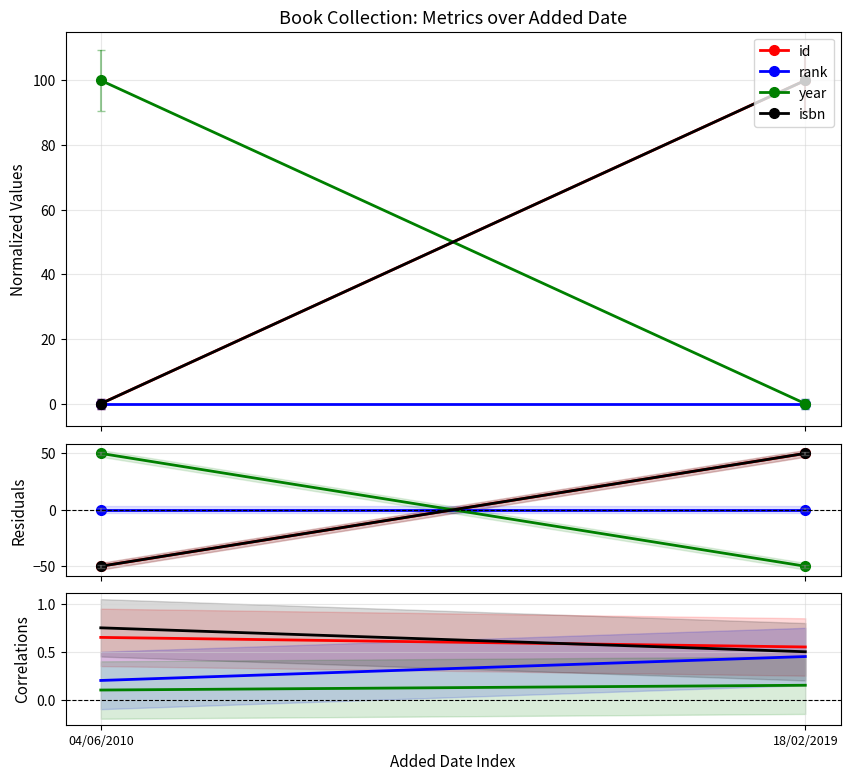

What is the spread (max minus min) of values at 04/06/2010?

0.7